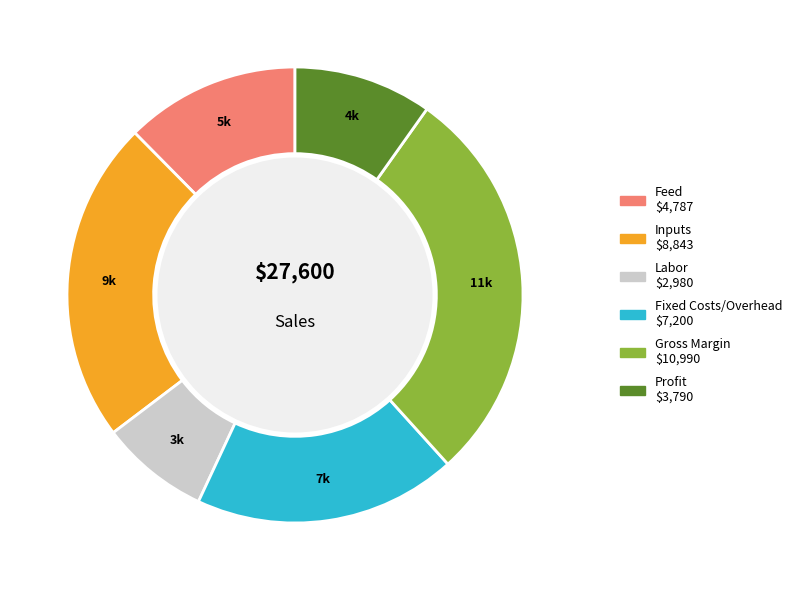

Approximately how many times larger is the value at Profit compared to Gross Margin?

0.3